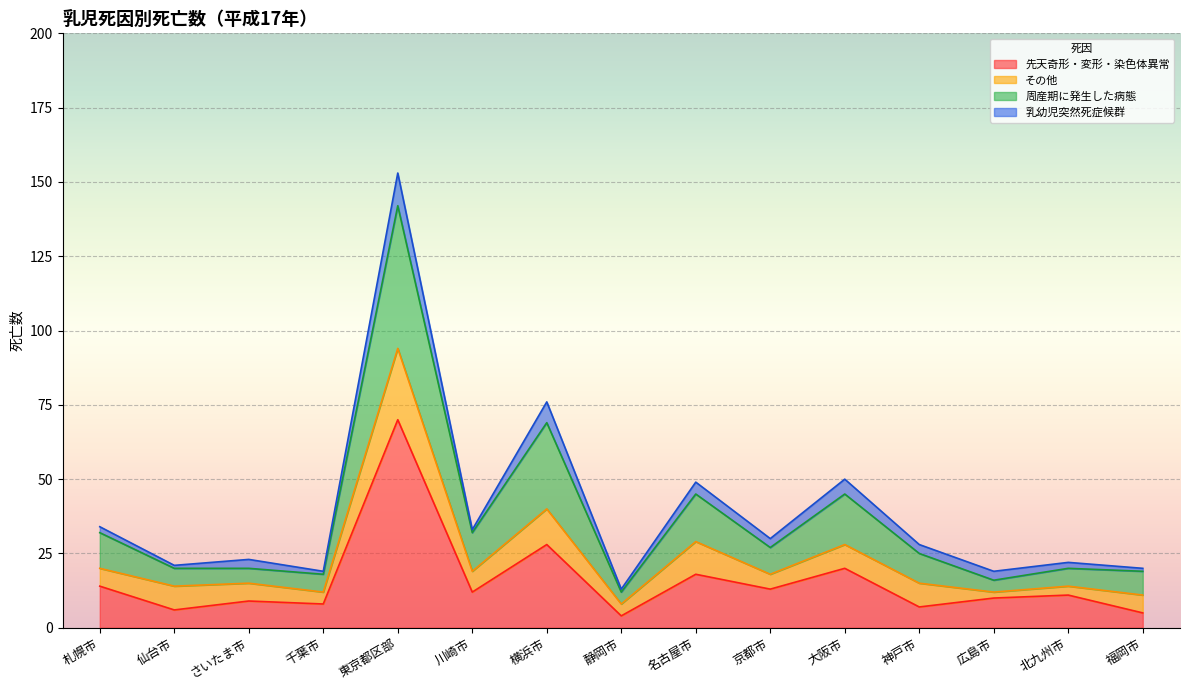

What is the label of the 8th point from the left?

静岡市